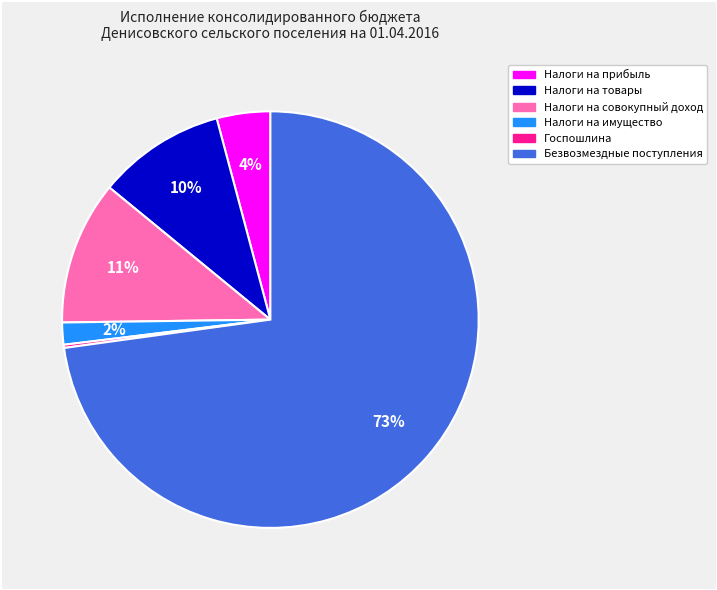

What percentage is the Налоги на имущество slice, to the nearest percent?

2%